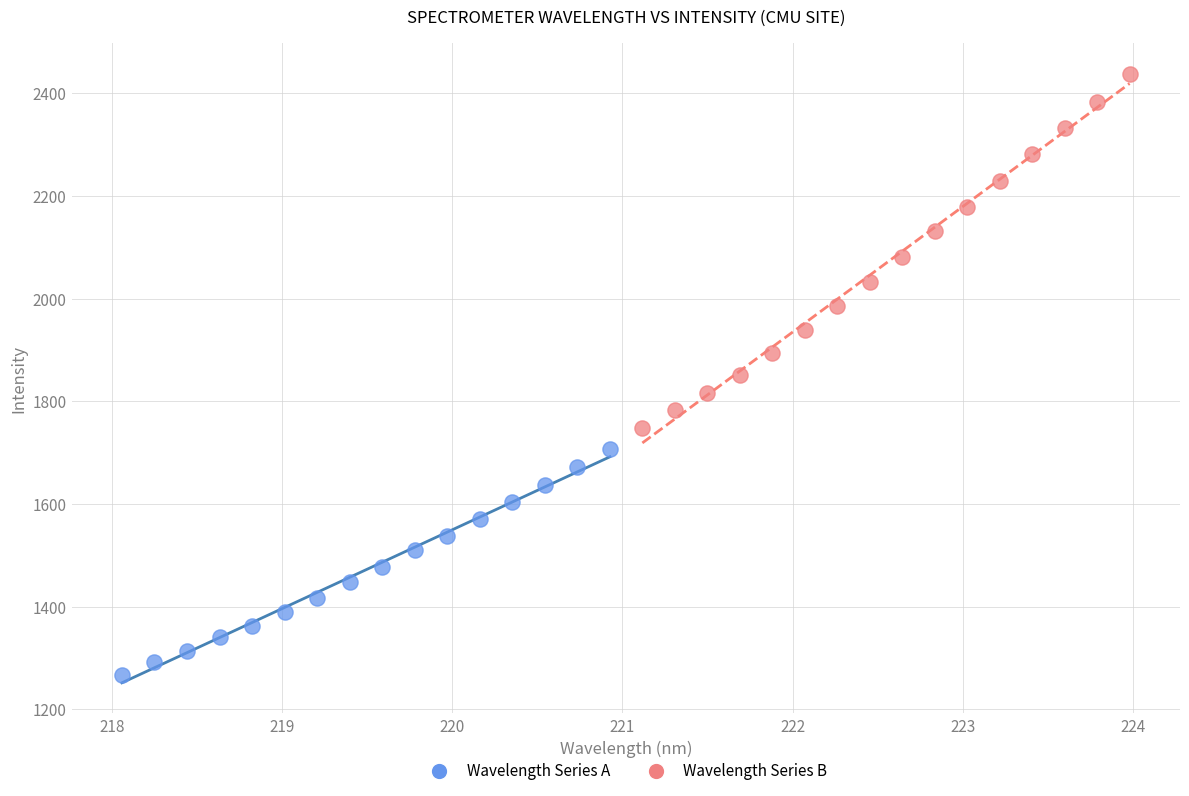

Which series has the largest Y range (max minus min)?

Wavelength Series B